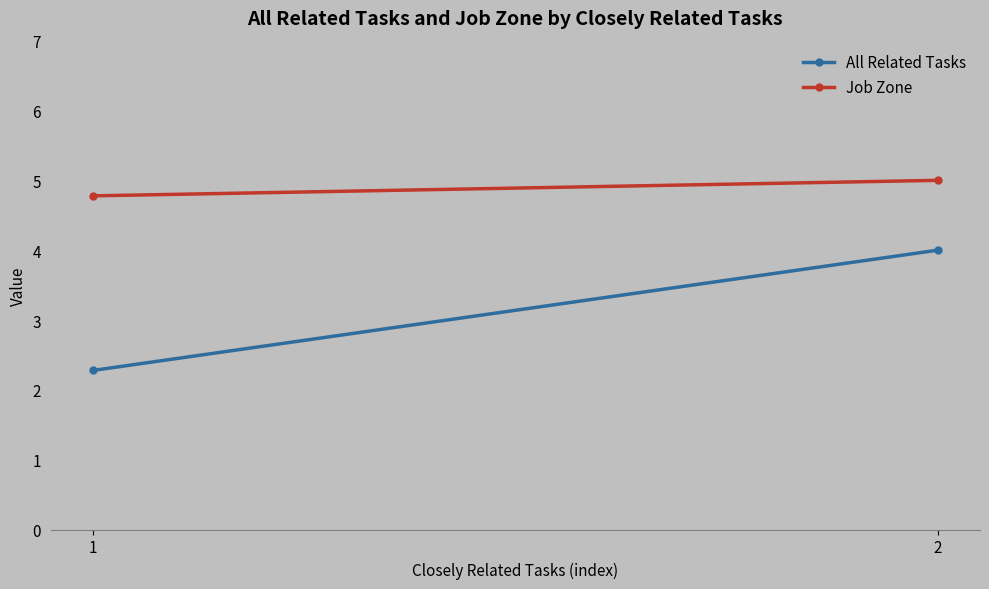

Reading right to left, what are all the values shown in this chart?

All Related Tasks: 2=4.0	1=2.3
Job Zone: 2=5.0	1=4.8